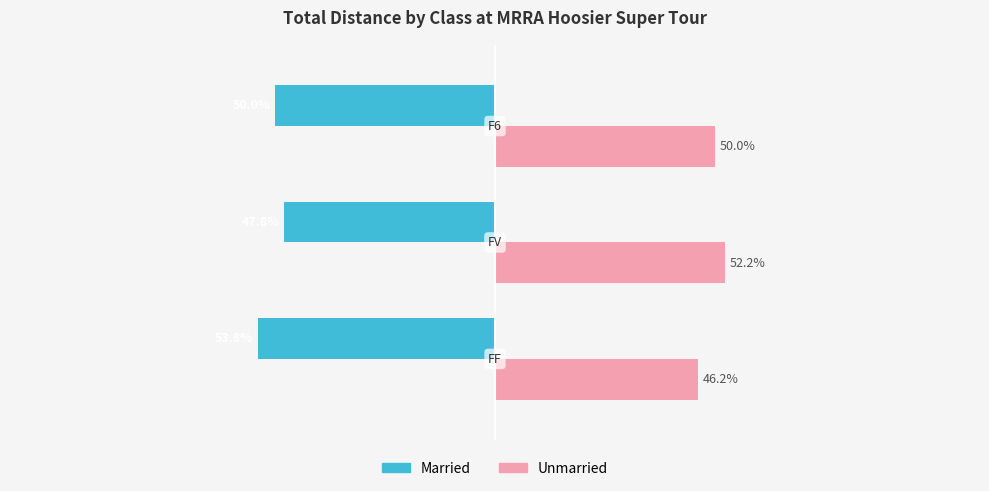

List the series in order of their peak value, lowest first.

Married, Unmarried